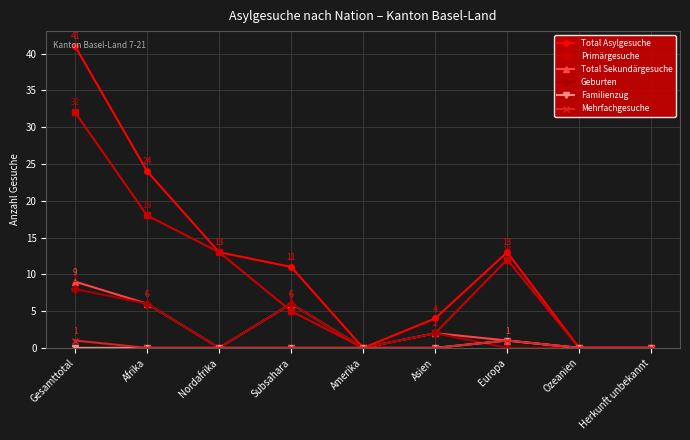

What is the label of the 4th point from the left?

Subsahara